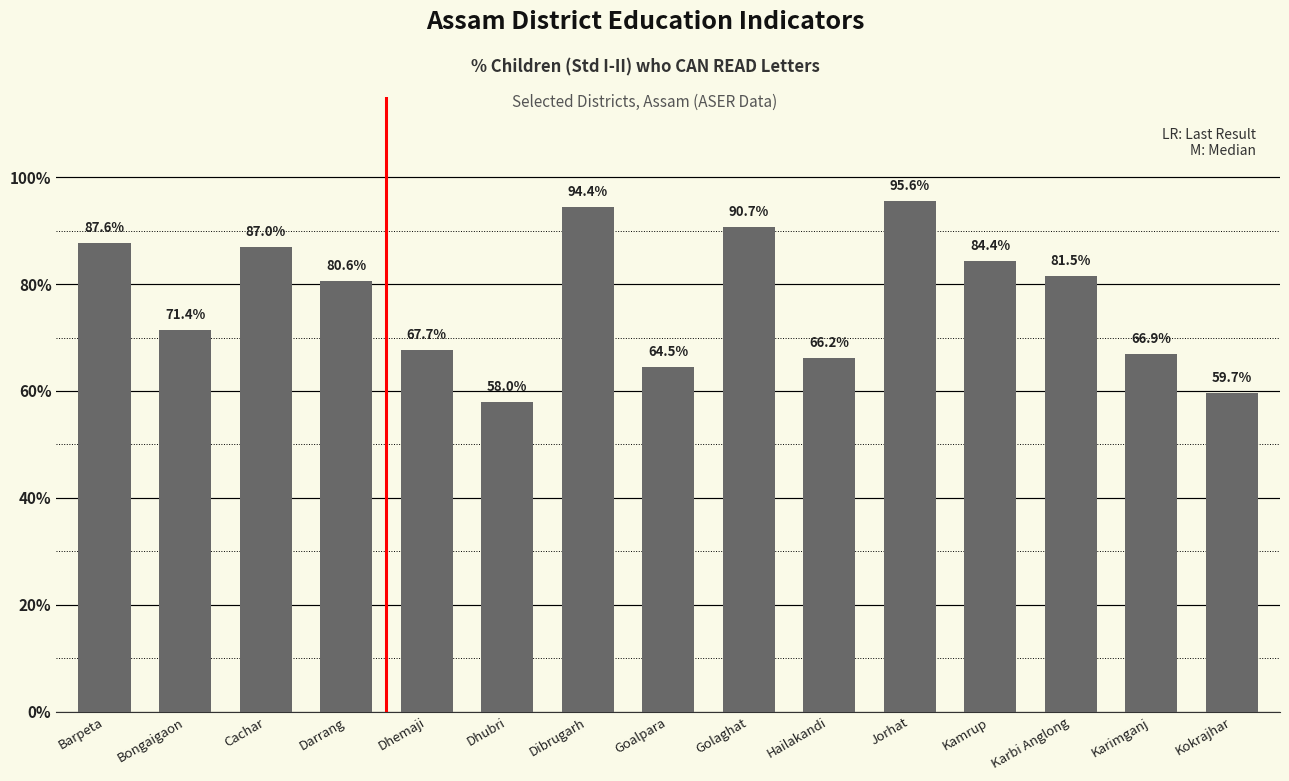

What is the minimum value shown in the chart?

58.0